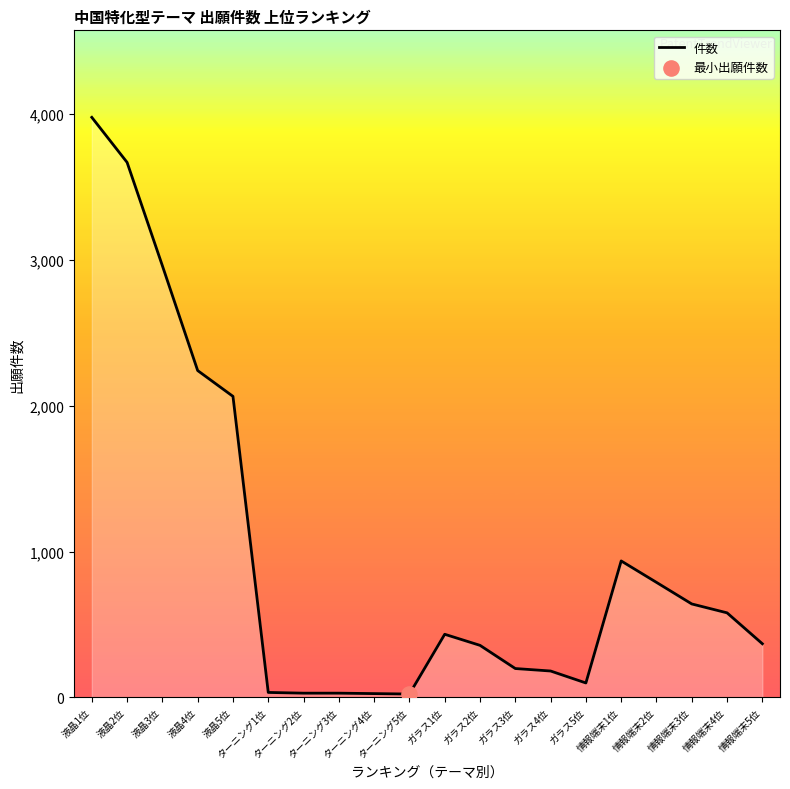

Between 液晶4位 and ターニング5位, which is larger?

液晶4位